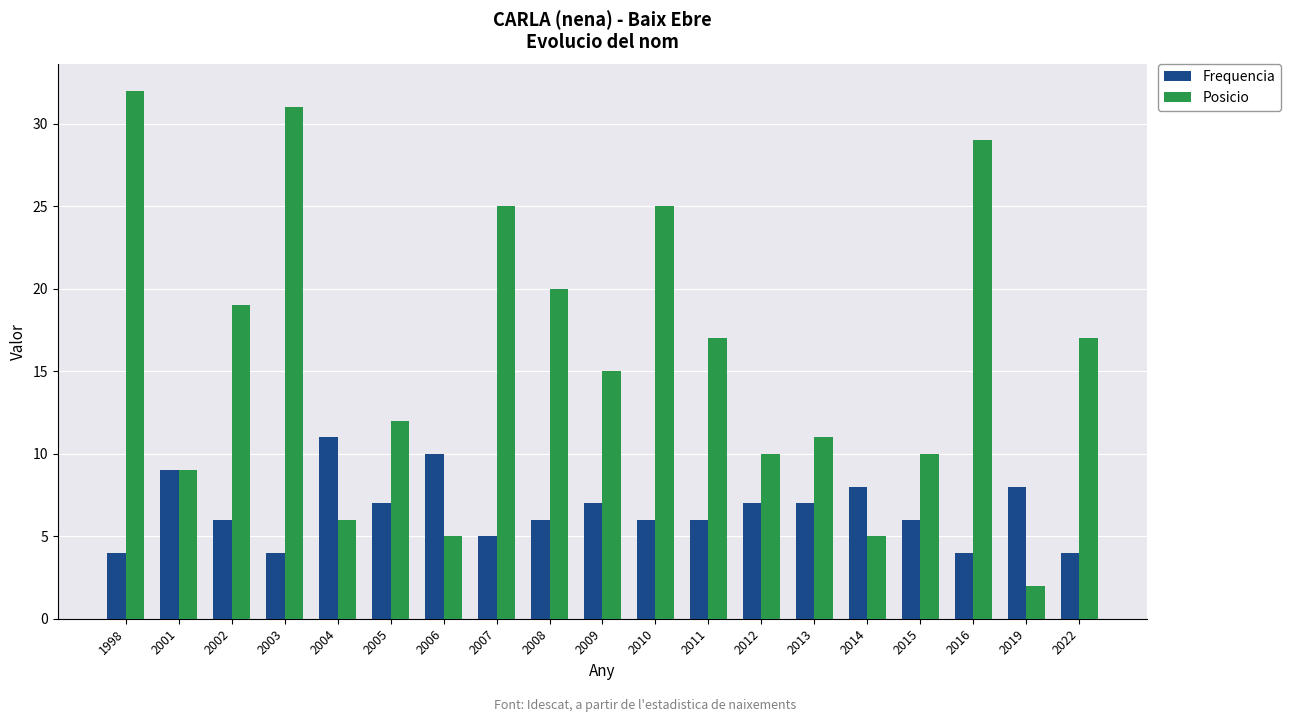

Is the value of Frequencia at 2003 greater than the value of Posicio at 2011?

No